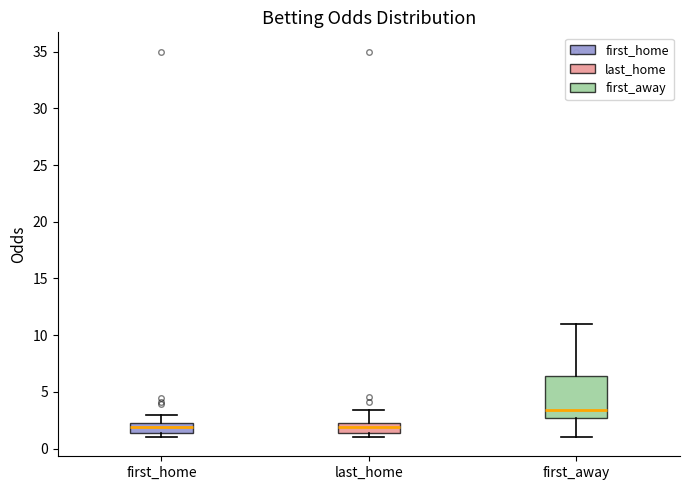

Which box's median line is the highest?

first_away